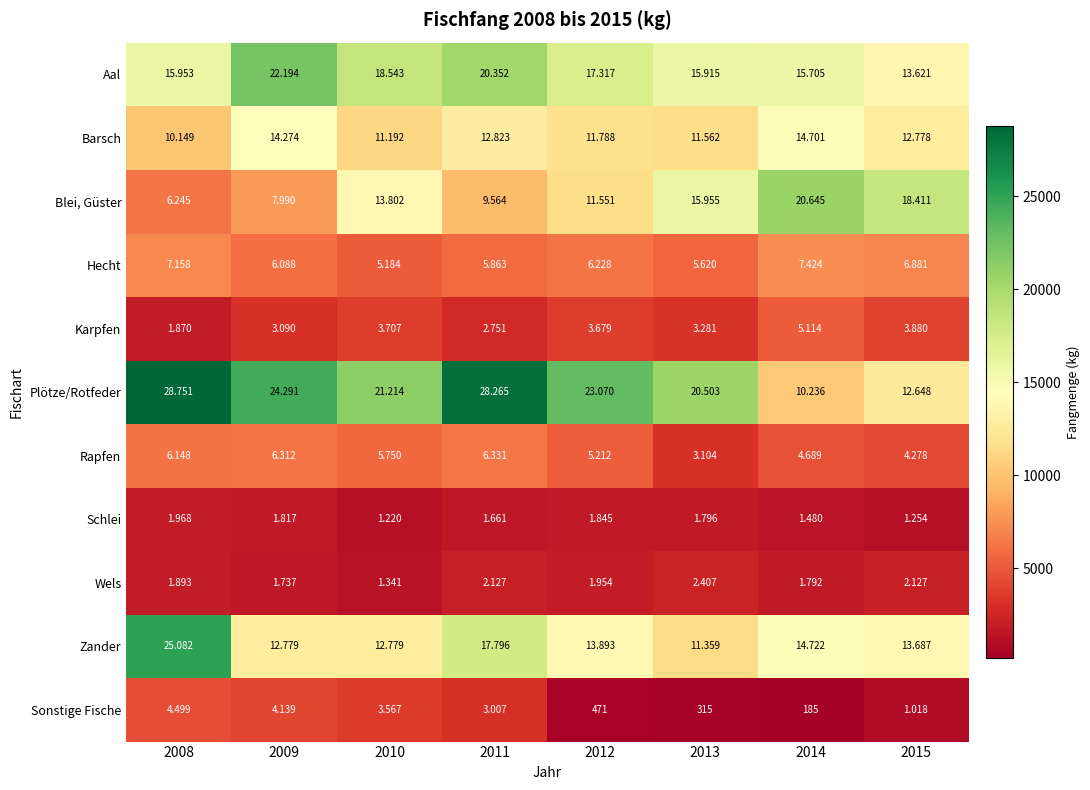

Which series has the widest spread of values?

Plötze/Rotfeder